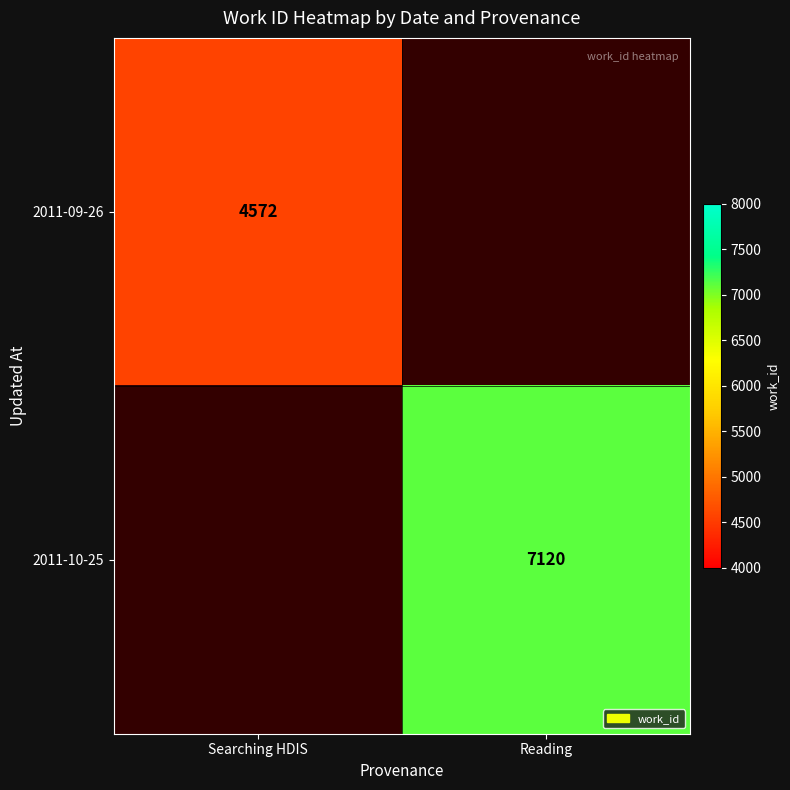

The 2011-10-25 series shows 7120 at Reading. True or false?

True